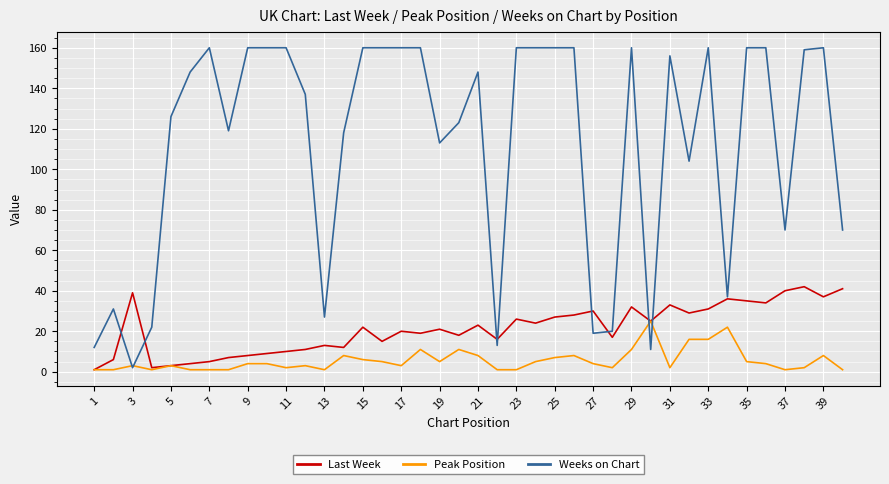

Which series has the widest spread of values?

Weeks on Chart